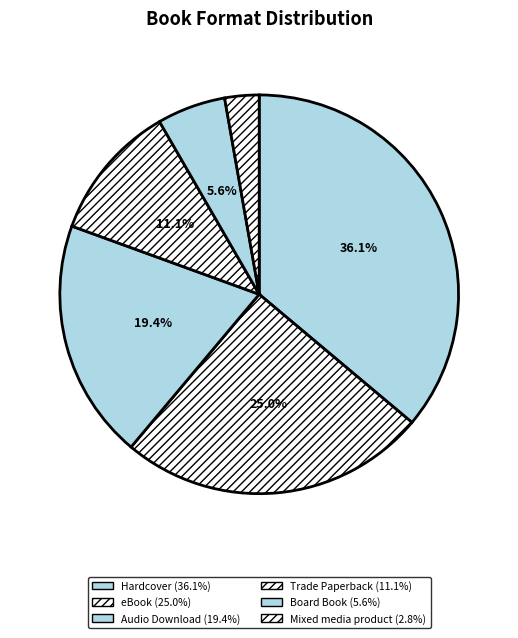

Is it true that Trade Paperback is 11% of the pie?

True